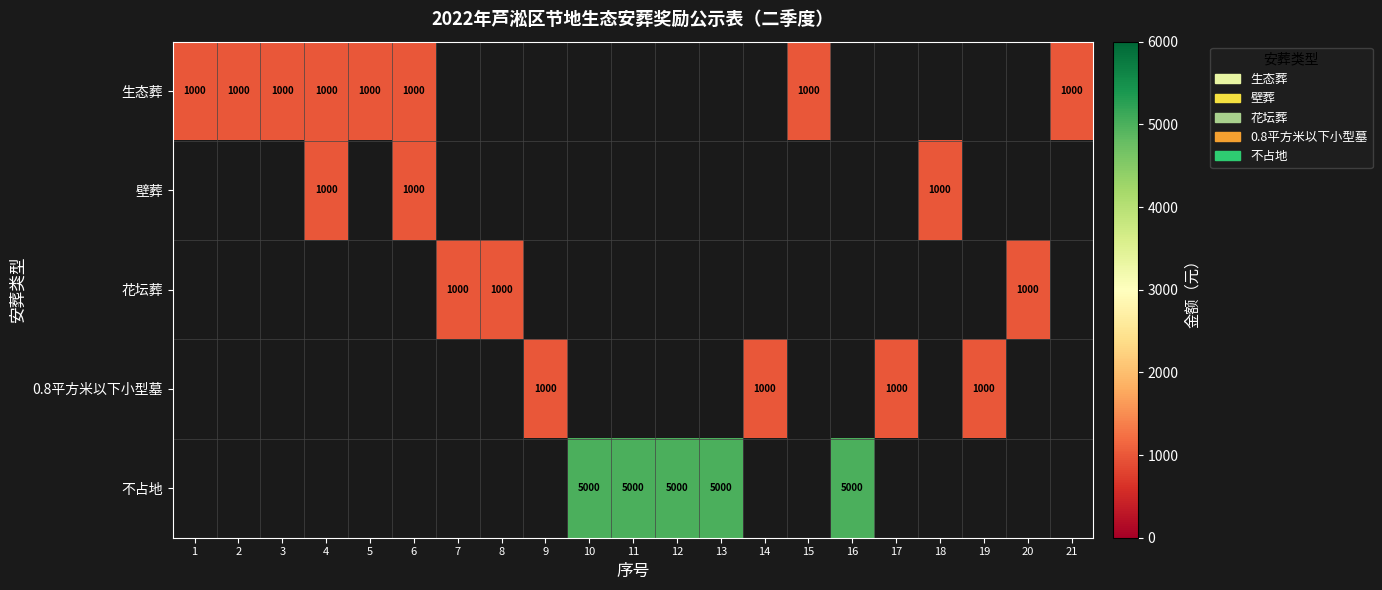

The value of 壁葬 at 4 is 1000. True or false?

True